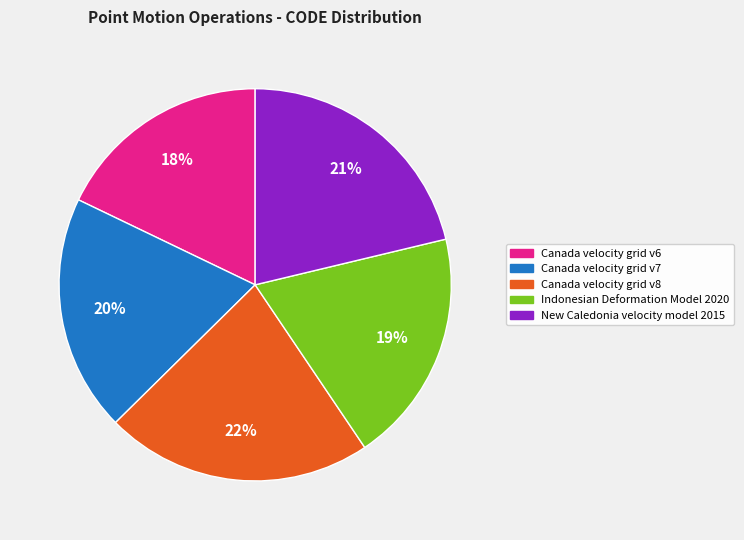

Which has a higher value, New Caledonia velocity model 2015 or Canada velocity grid v6?

New Caledonia velocity model 2015